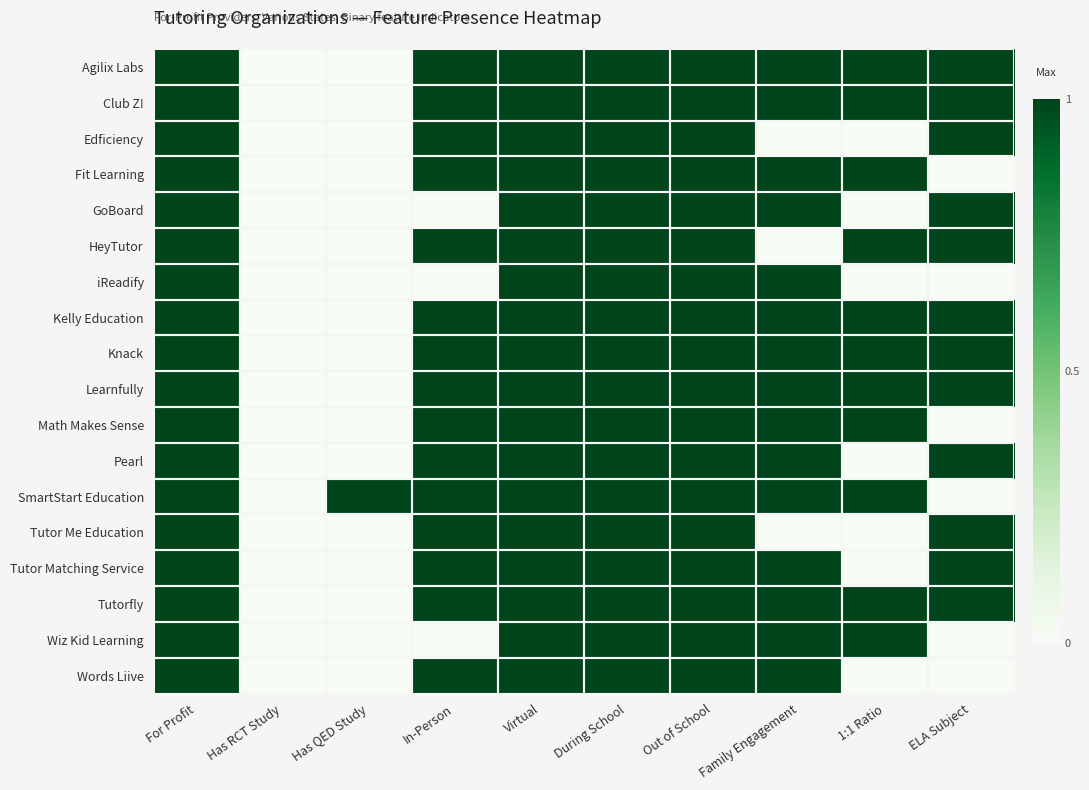

At which category is the sum across all series the highest?

For Profit